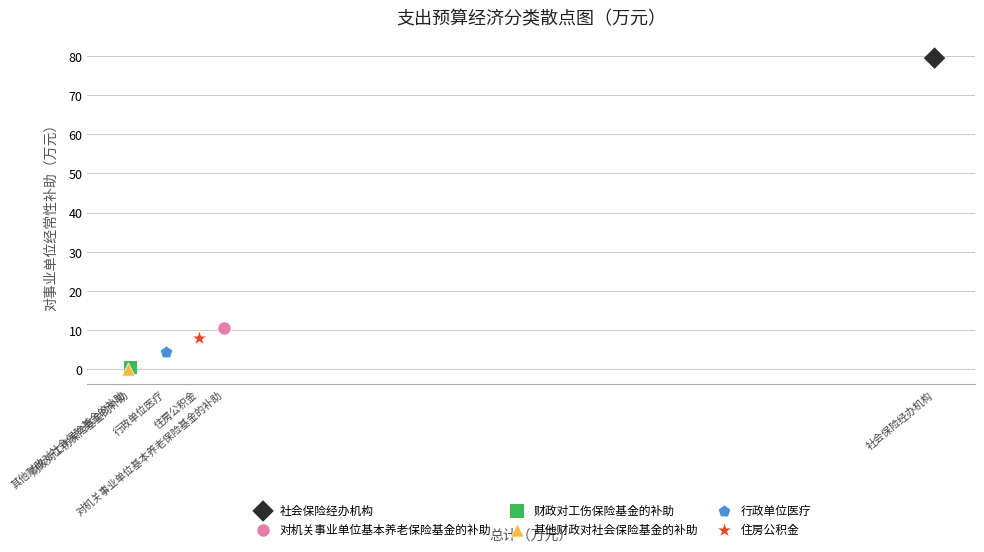

Which series contains the highest Y value?

社会保险经办机构